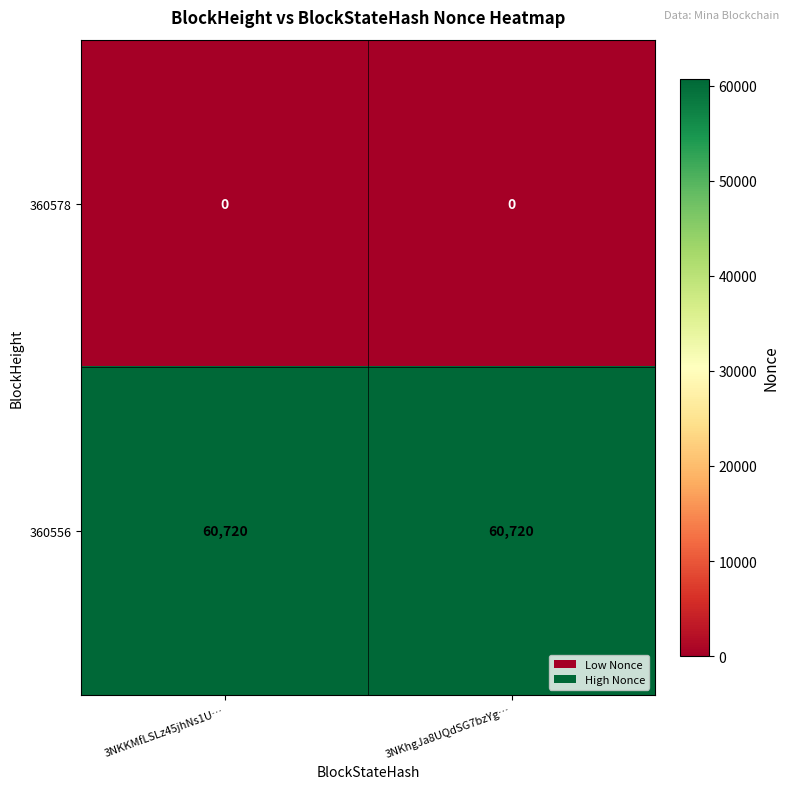

Which series has the largest total across all categories?

360556